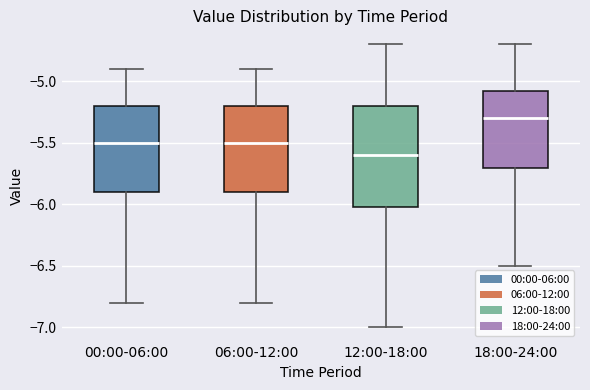

Where does the upper whisker of the box for 06:00-12:00 end on the y-axis? The values are not printed on the chart, so give them approximately, as read against the axis.

-4.90